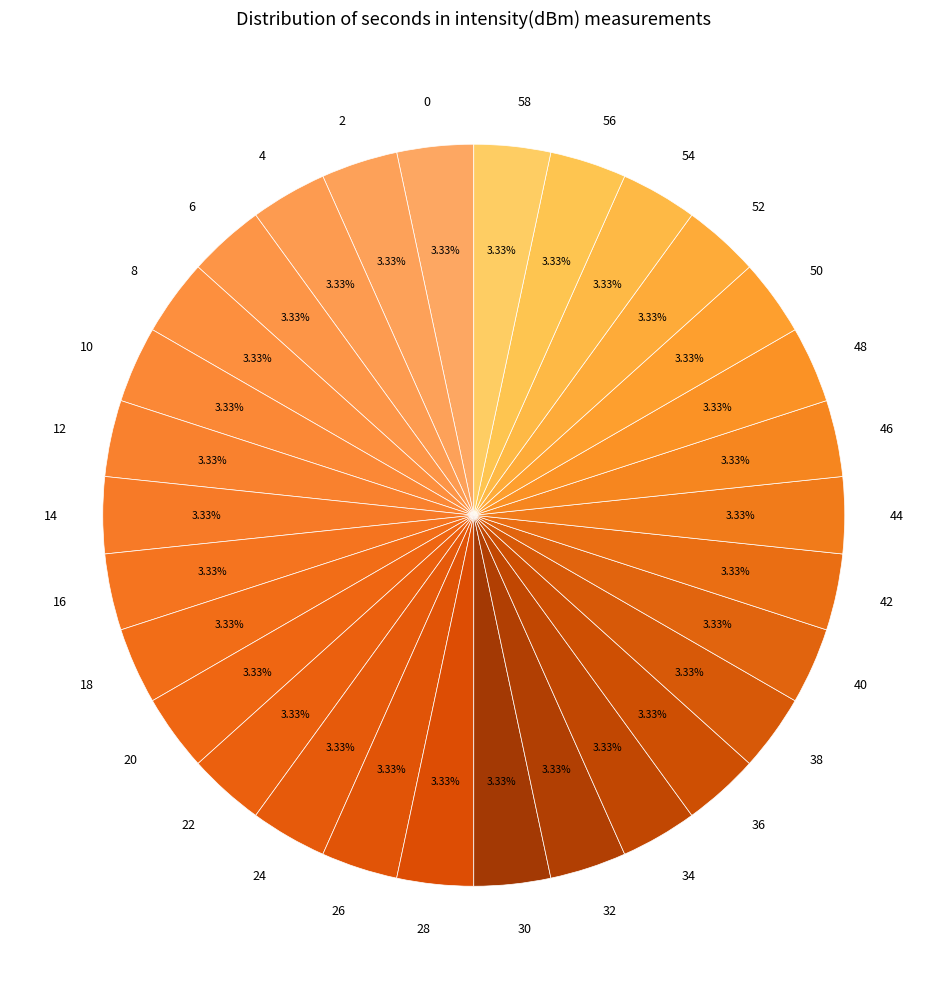

To the nearest percent, what is the average slice percentage?

3%